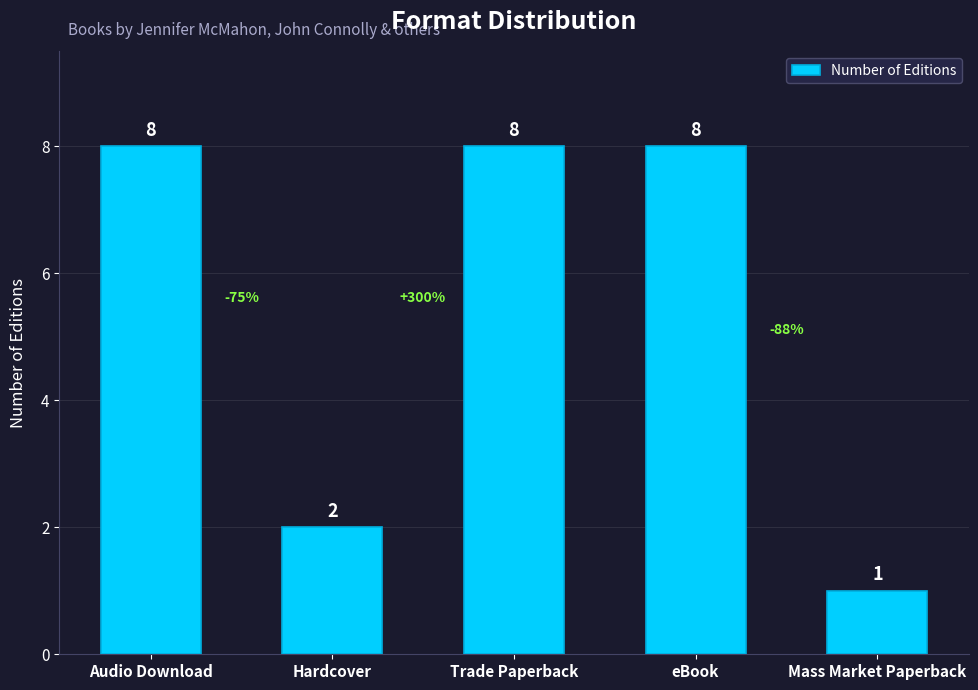

The value at eBook is 11. True or false?

False